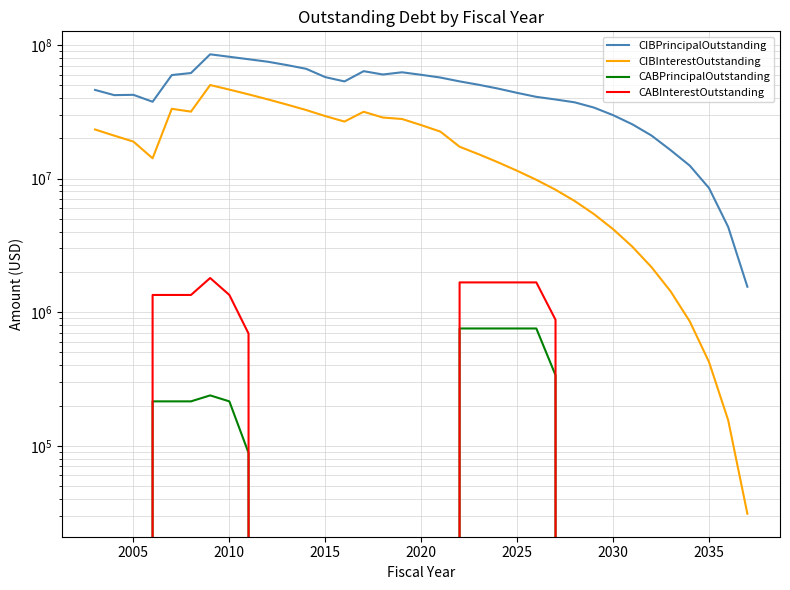

What is the greatest value displayed?

85073000.0